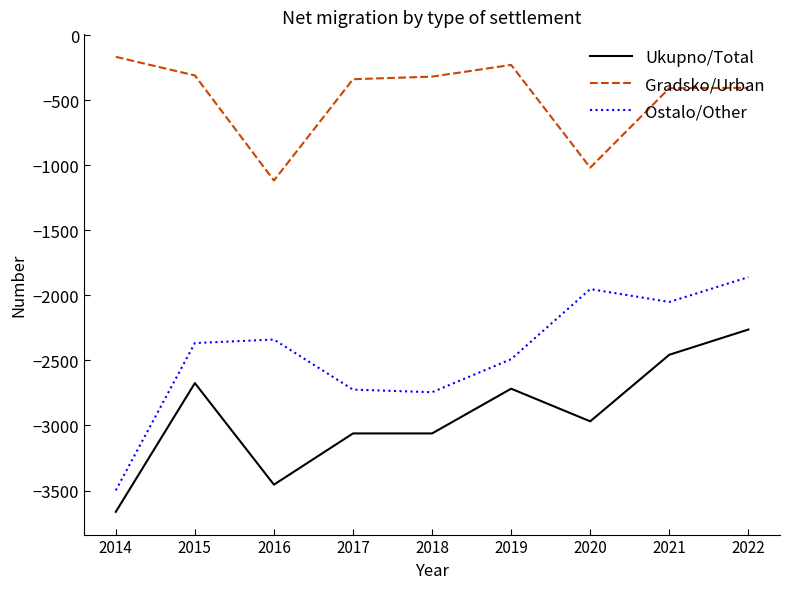

At which category is the sum across all series the highest?

2022